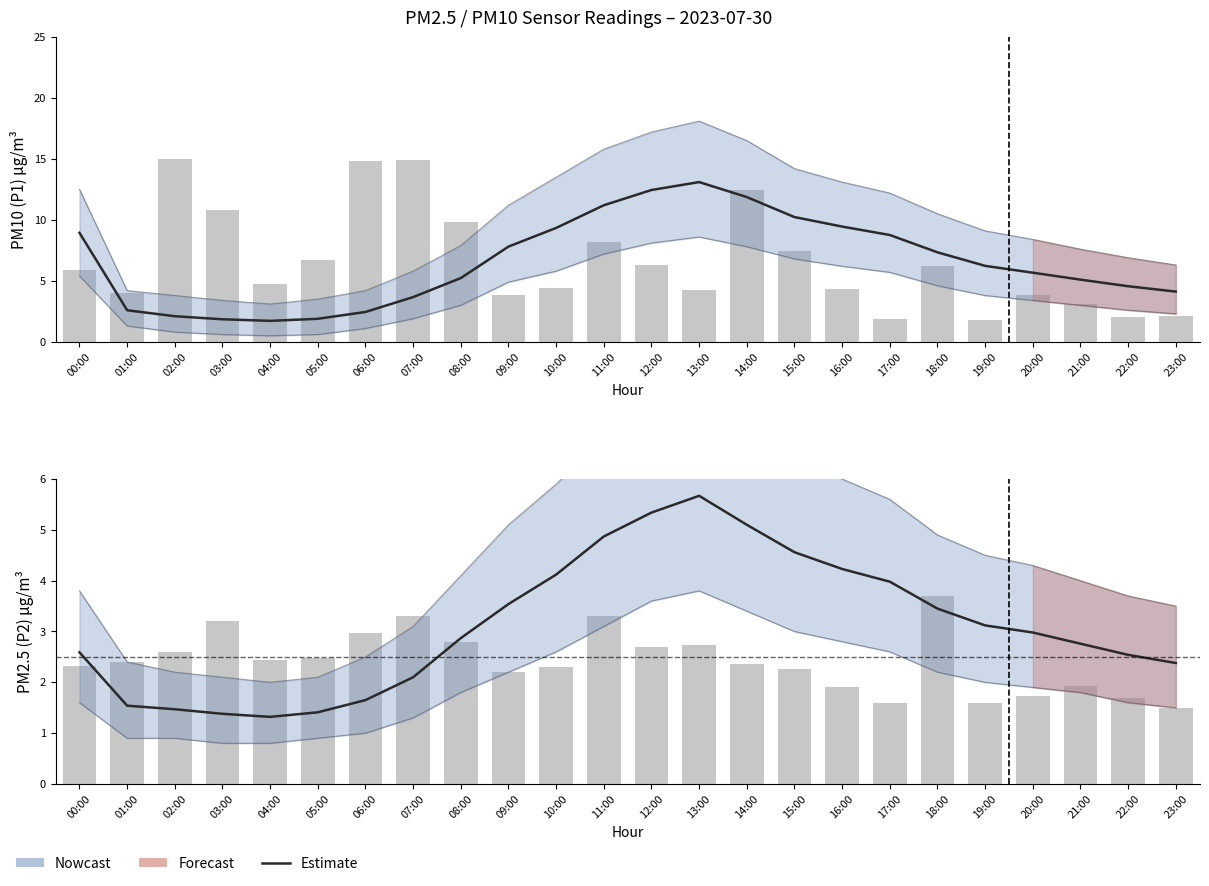

What is the difference between the P1 (PM10) values at 19:00 and 10:00?

3.1